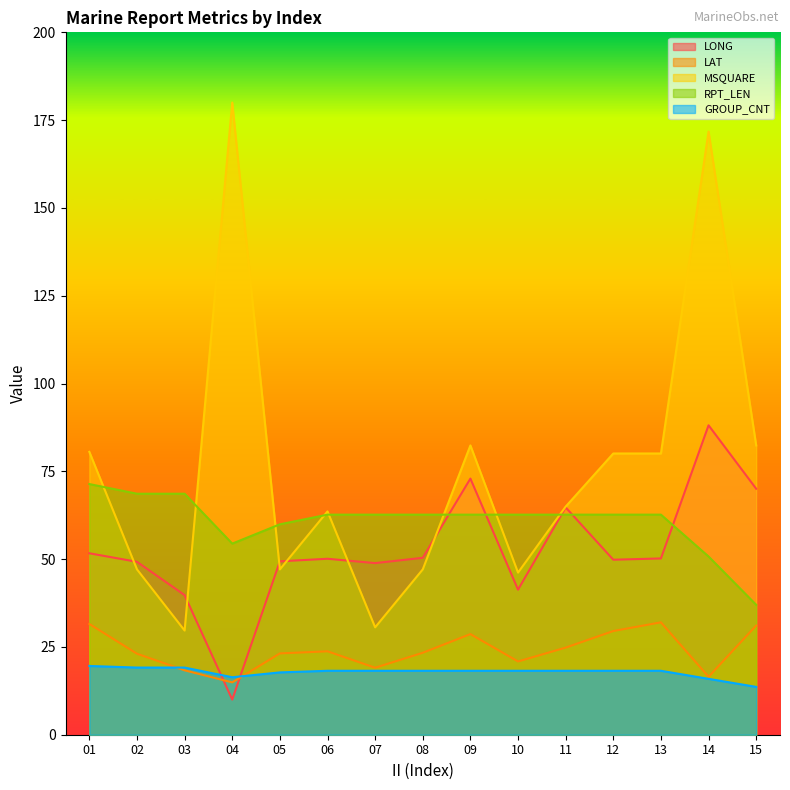

What is the smallest value displayed?

10.0